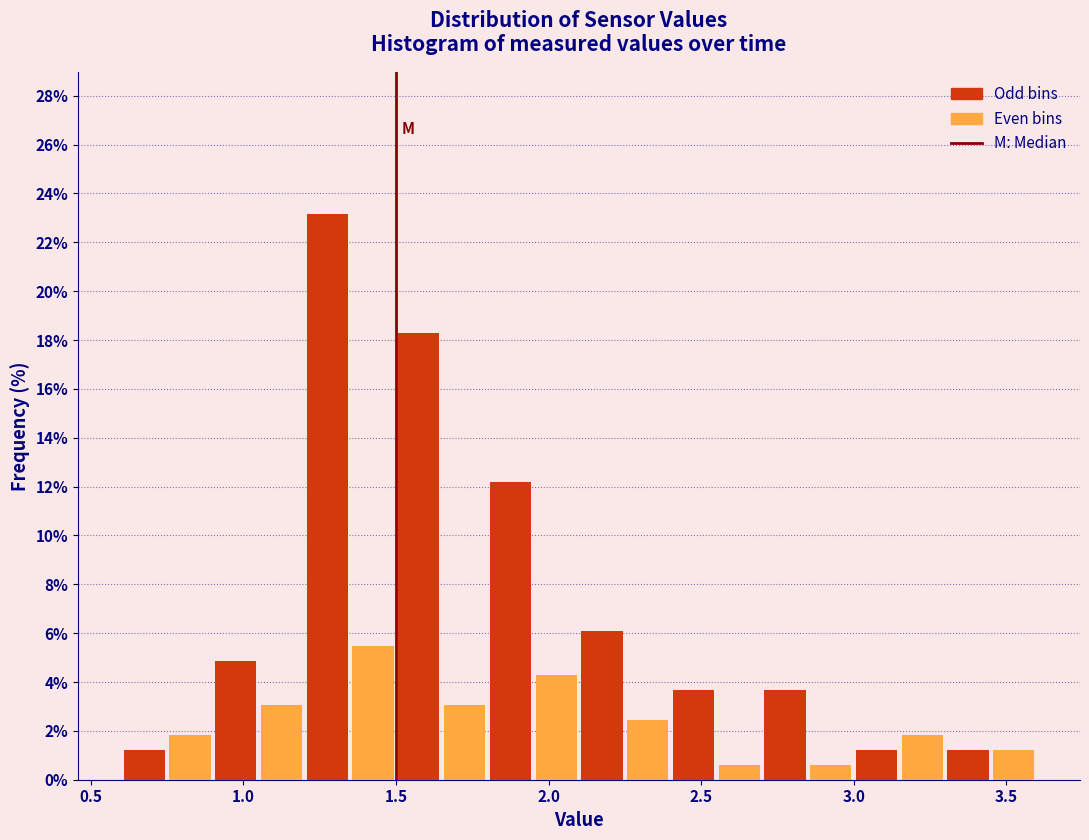

Around what value on the x-axis is the tallest bar? Give the approximate position of its centre, as read against the axis.

1.30